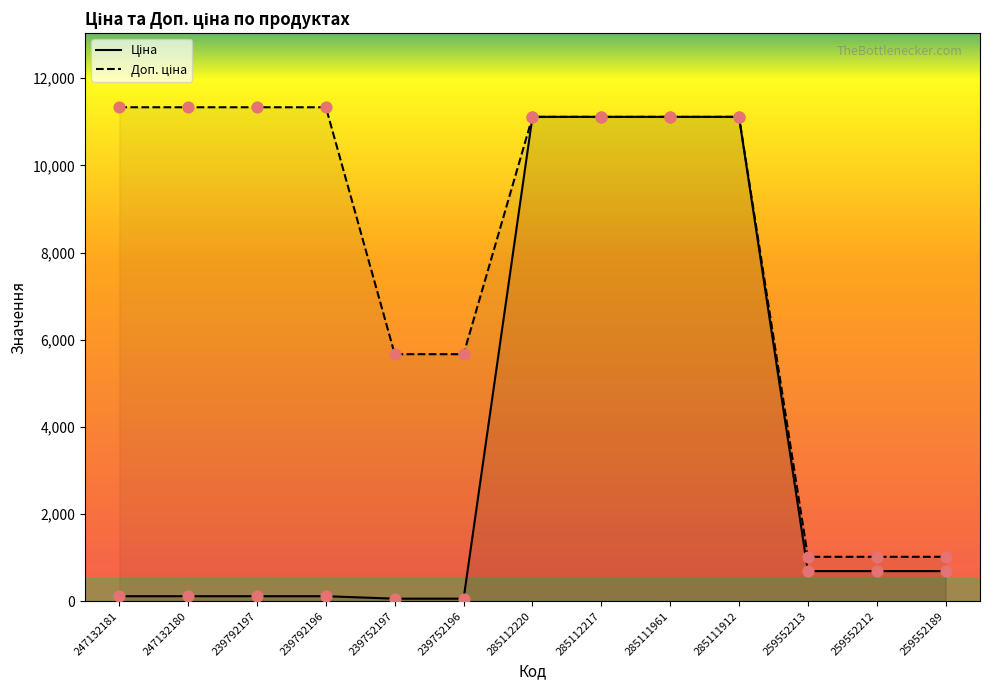

At how many categories does at least one series exceed 2465?

10